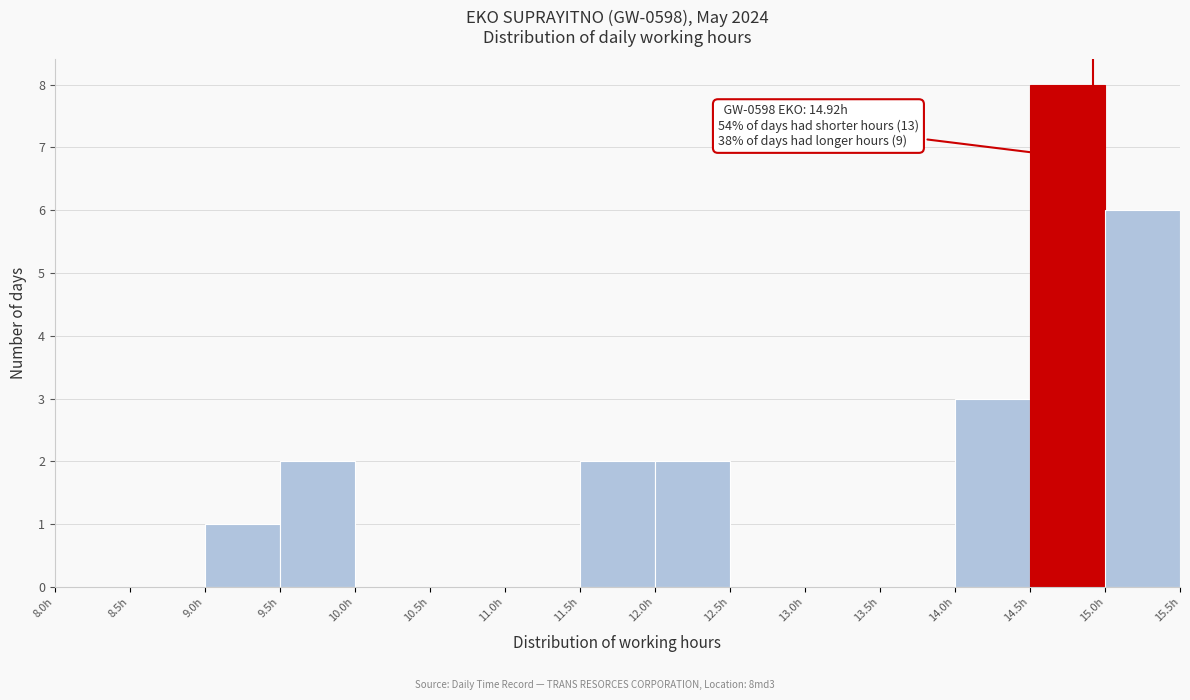

Over which range of the x-axis is the bar tallest?

14.5 to 15.0